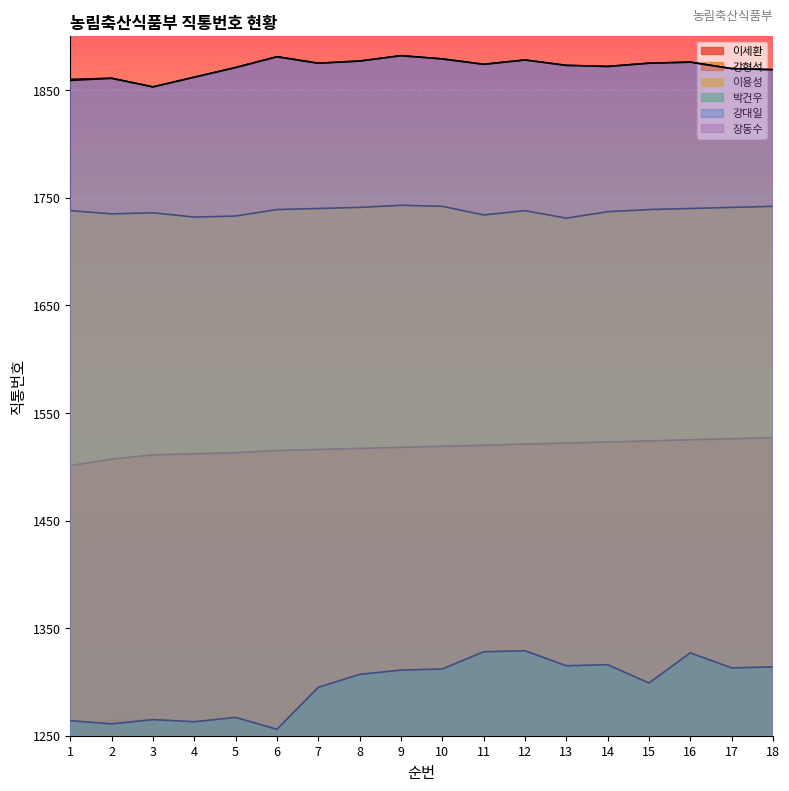

What is the difference between the maximum and minimum values in the 이용성 series?

12